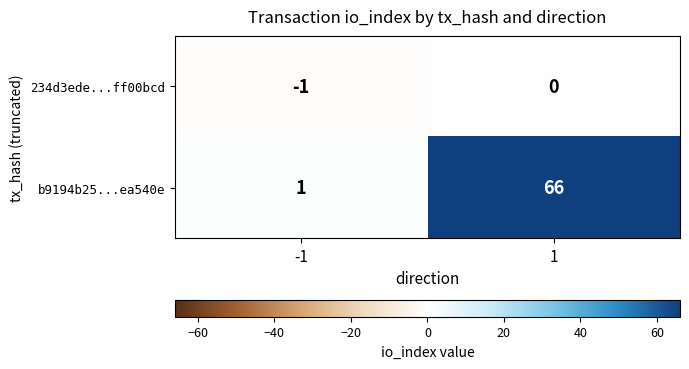

Between -1 and 1, which series saw the biggest shift?

b9194b25...ea540e